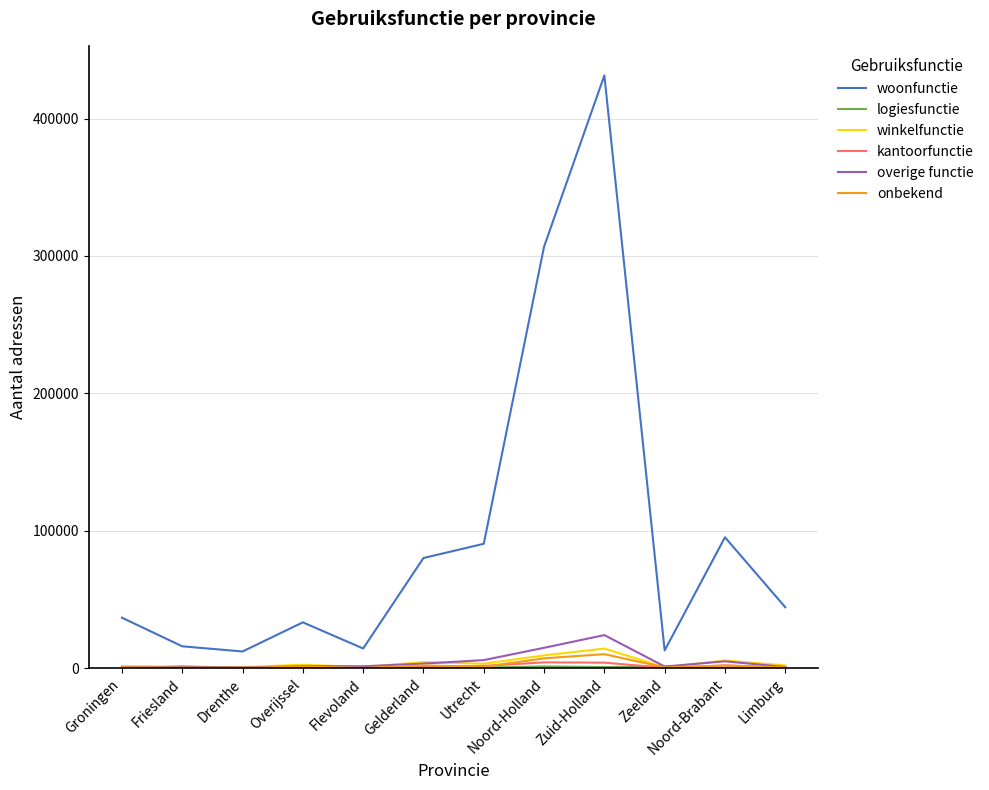

The woonfunctie series shows 145624 at Utrecht. True or false?

False